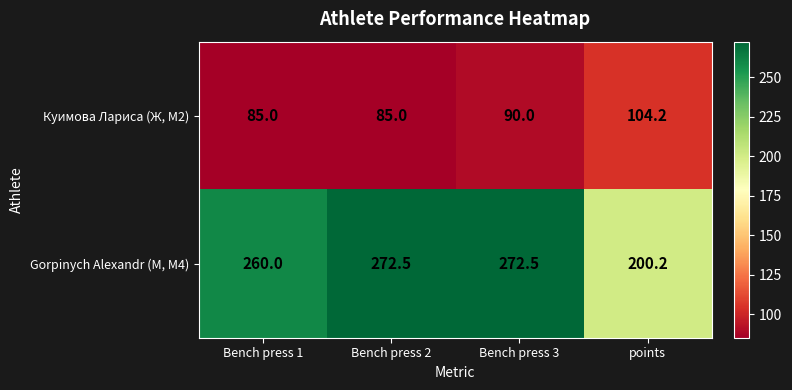

How many categories are shown in the chart?

4